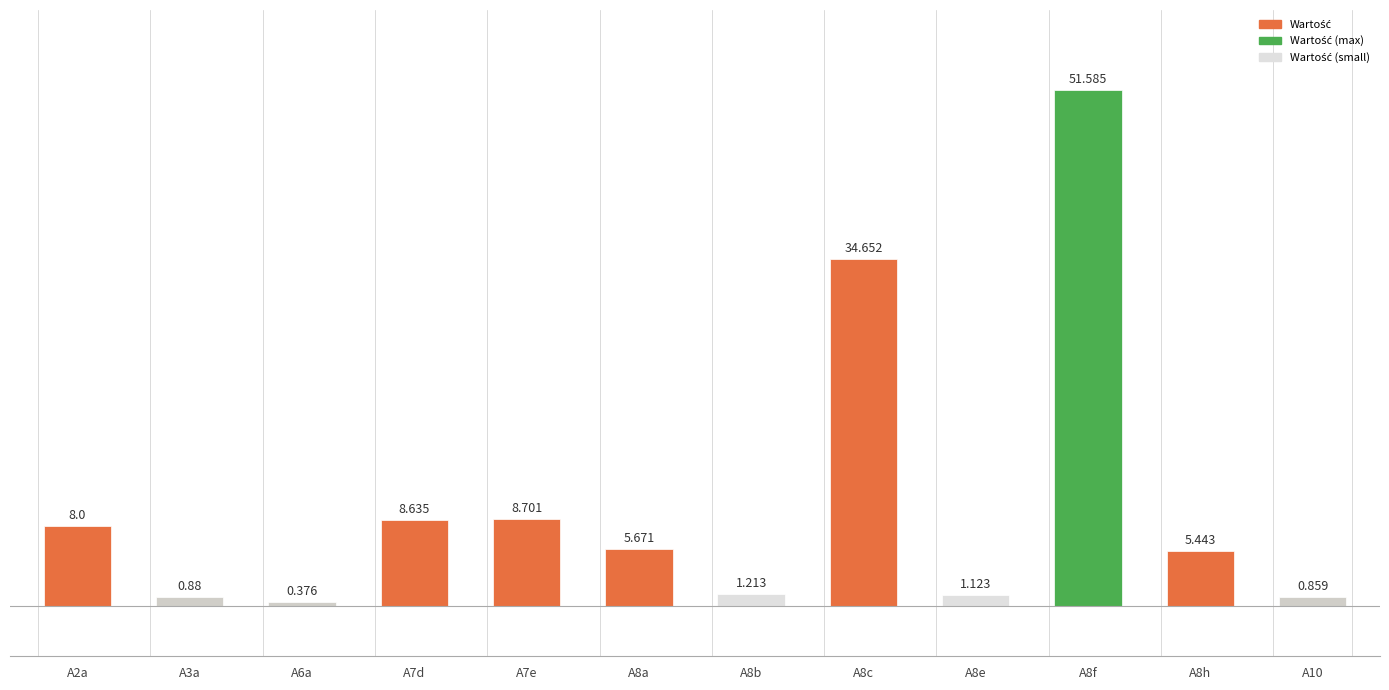

Which label corresponds to the smallest value in the chart?

A6a